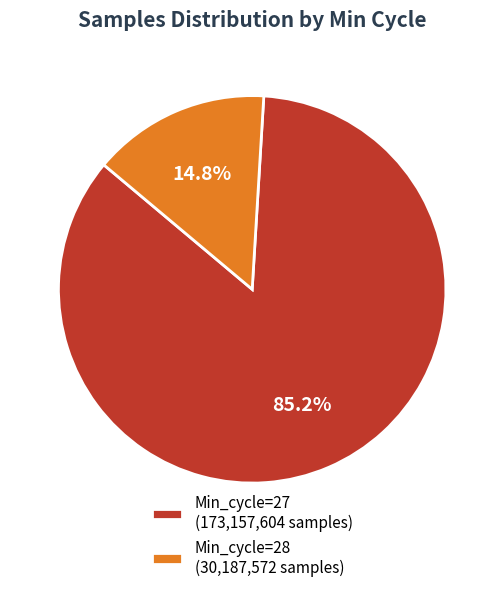

Is Min_cycle=28 (30,187,572 samples) the majority of the pie?

No